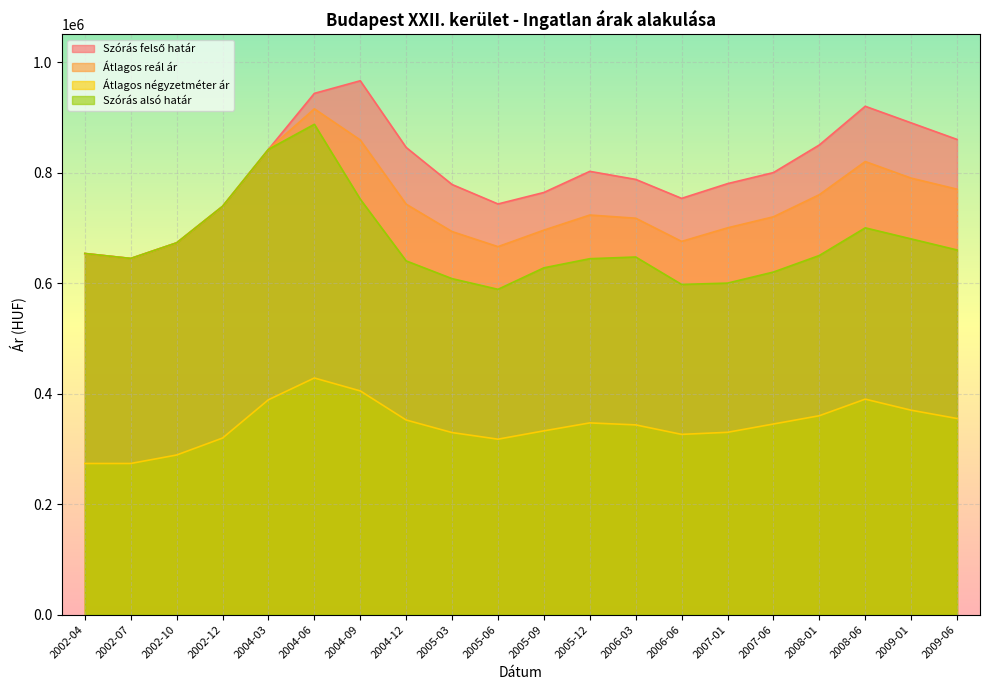

At which label is Átlagos reál ár closest to 780022?

2009-01